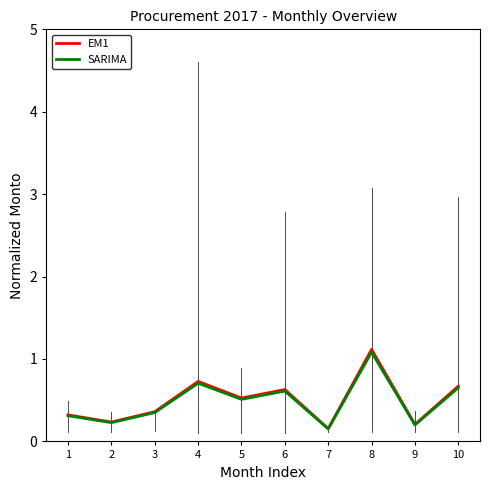

Between 3 and 10, which series saw the biggest shift?

EM1